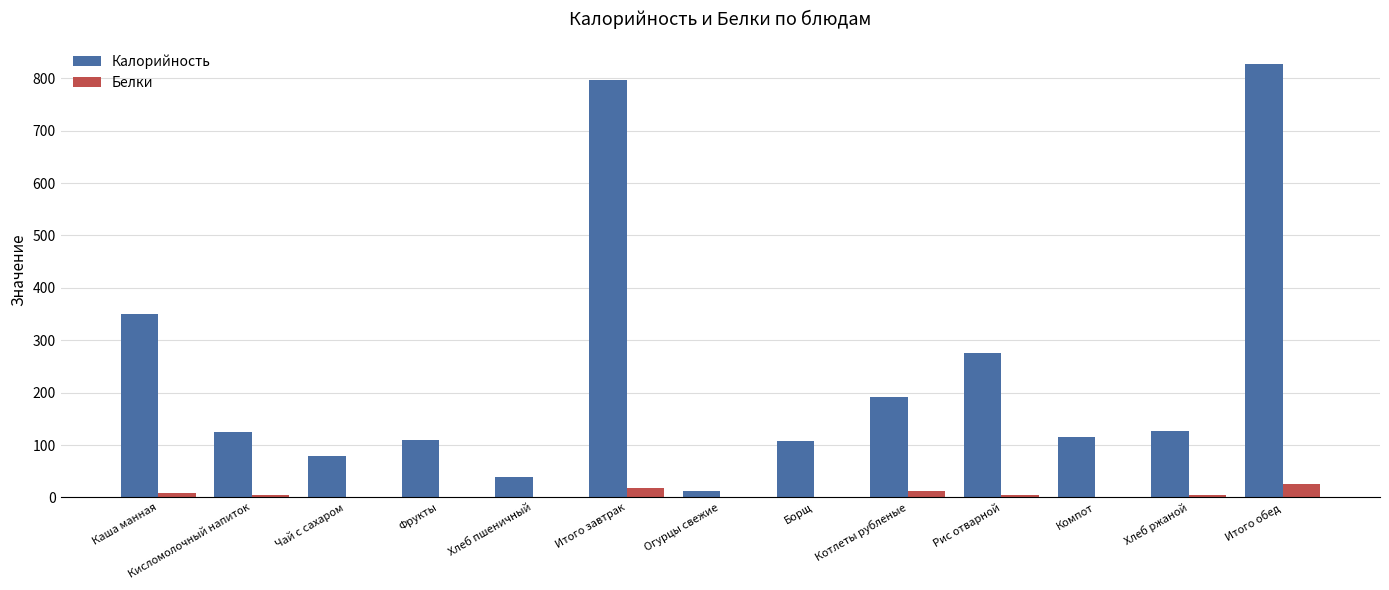

What is the sum of all Белки values?

82.8